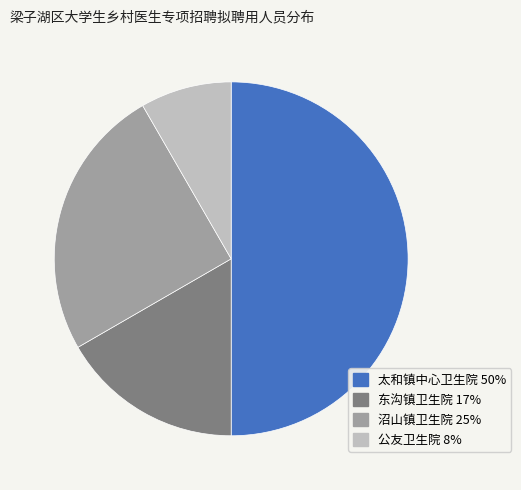

Between 沼山镇卫生院 and 东沟镇卫生院, which is larger?

沼山镇卫生院